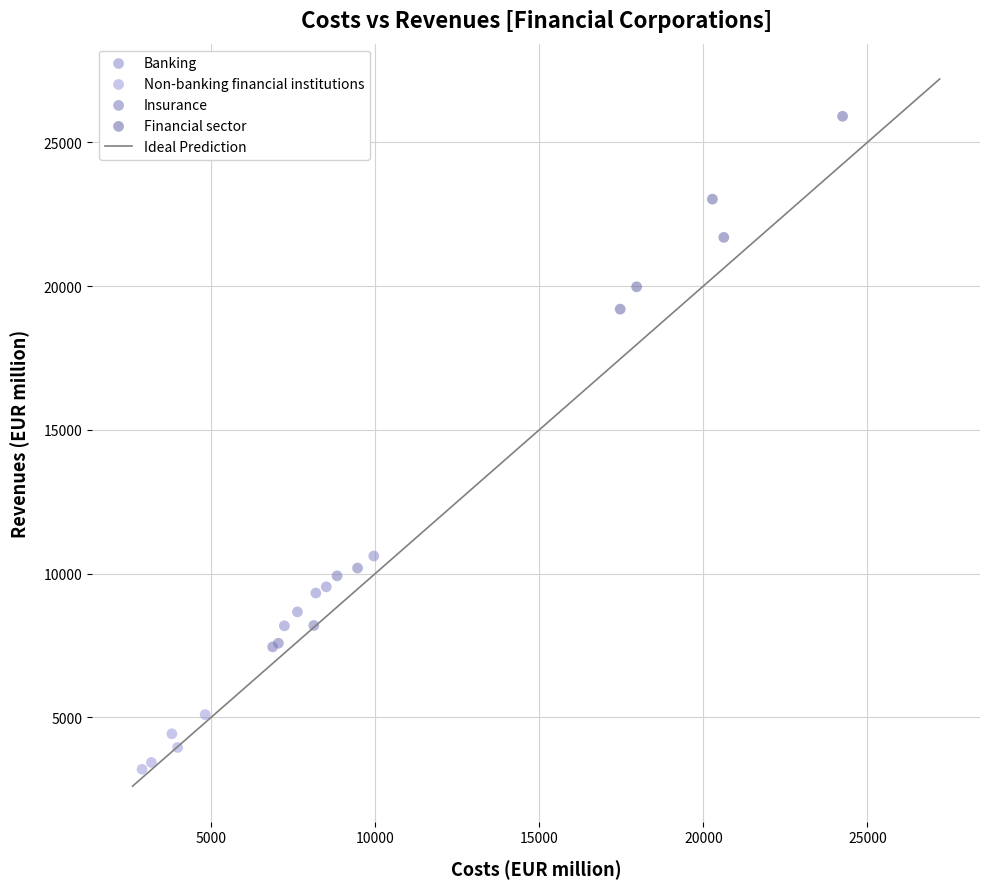

Which series contains the lowest Y value?

Non-banking financial institutions